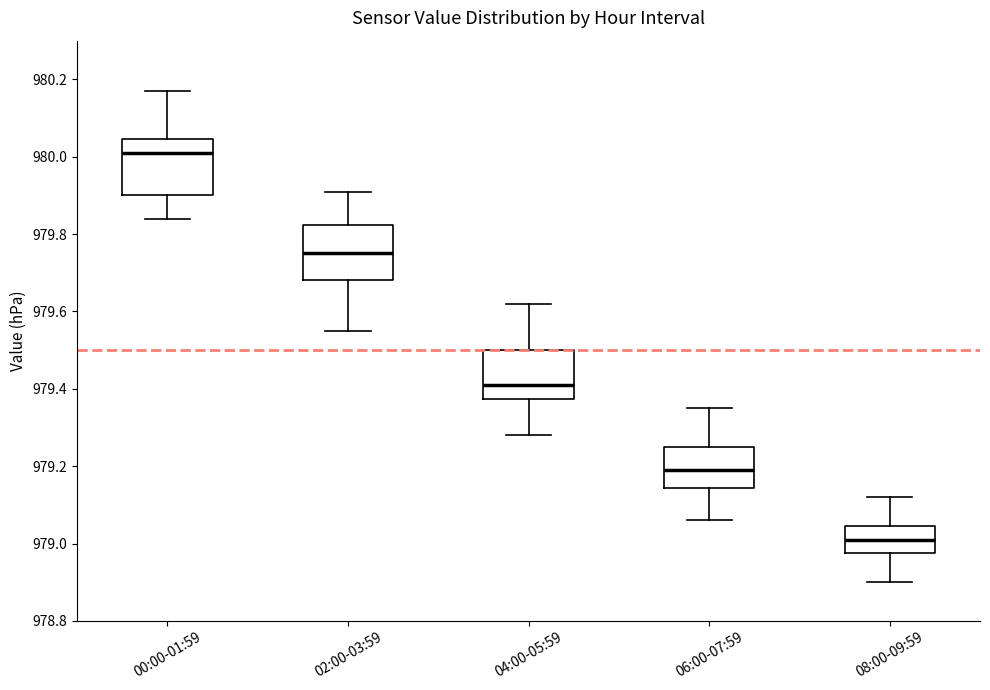

Where is the upper edge of the box for 02:00-03:59 on the y-axis? The values are not printed on the chart, so give them approximately, as read against the axis.

979.82